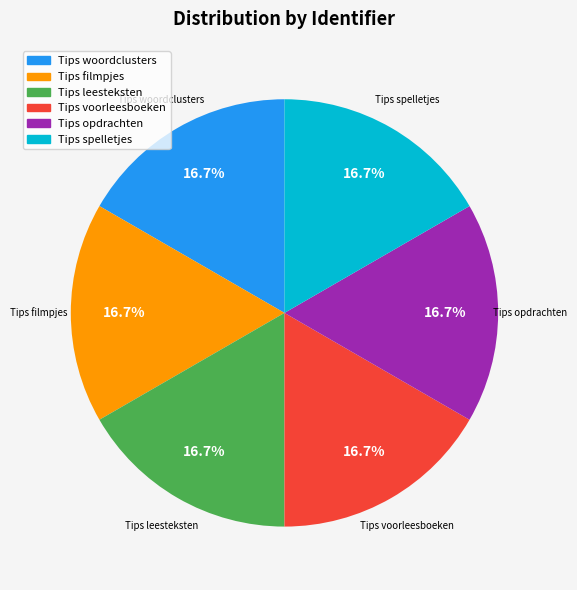

Is there any slice that represents more than half of the pie?

No